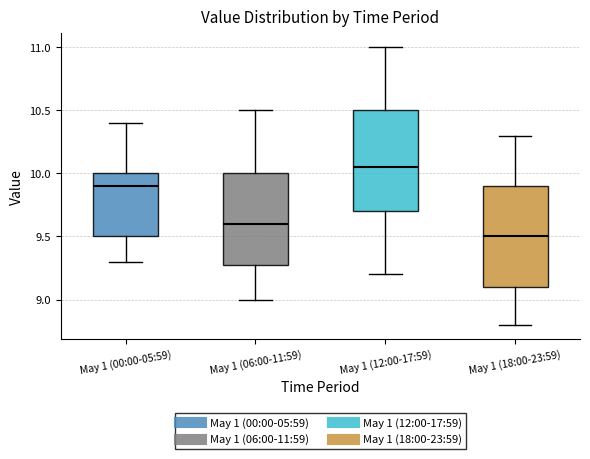

Reading left to right, transcribe this box plot: for each box, give where its median line is, the range the box spans, and where its two whiskers end, as read against the y-axis. The values are not printed on the chart, so give them approximately, as read against the axis.

May 1 (00:00-05:59): median 9.90, box 9.50 to 10.00, whiskers 9.30 to 10.40
May 1 (06:00-11:59): median 9.60, box 9.30 to 10.00, whiskers 9.00 to 10.50
May 1 (12:00-17:59): median 10.05, box 9.70 to 10.50, whiskers 9.20 to 11.00
May 1 (18:00-23:59): median 9.50, box 9.10 to 9.90, whiskers 8.80 to 10.30